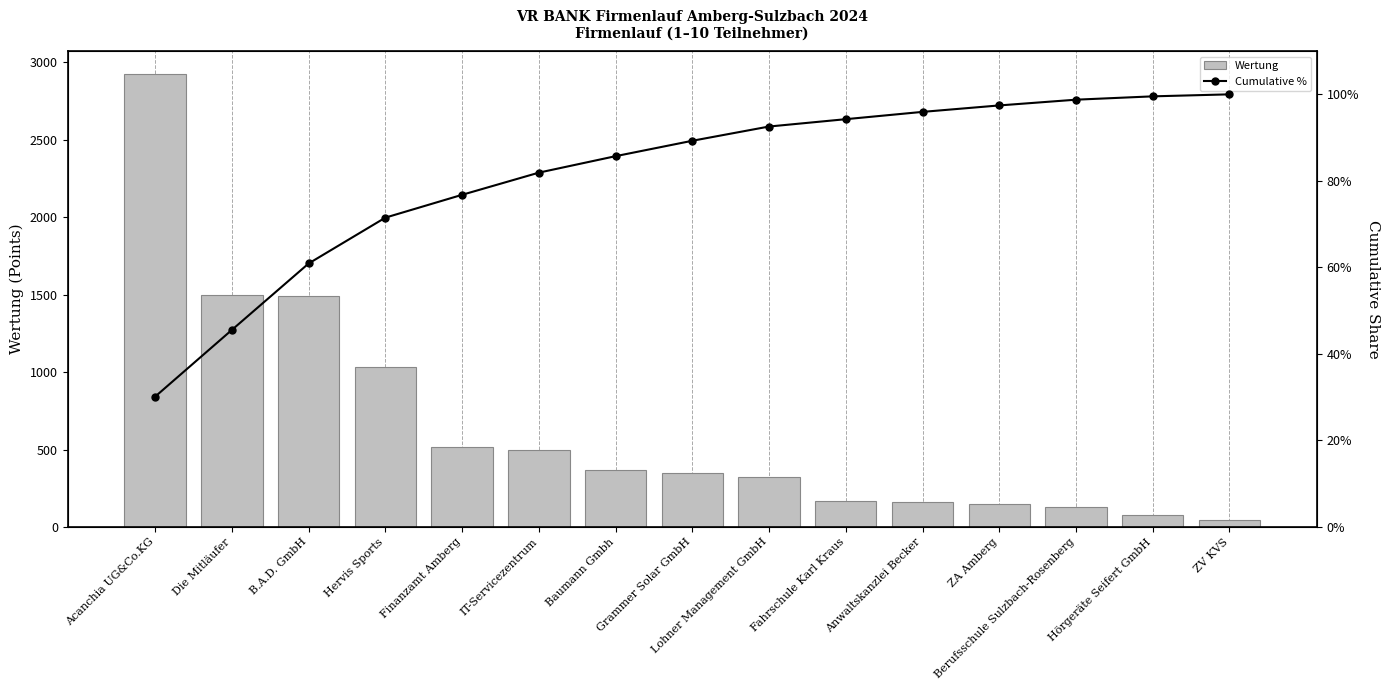

Reading right to left, extract all data points from this chart.

Wertung: ZV KVS=45.0	Hörgeräte Seifert GmbH=75.0	Berufsschule Sulzbach-Rosenberg=129.0	ZA Amberg=145.0	Anwaltskanzlei Becker=164.0	Fahrschule Karl Kraus=165.0	Lohner Management GmbH=320.0	Grammer Solar GmbH=346.0	Baumann Gmbh=370.0	IT-Servicezentrum=498.0	Finanzamt Amberg=513.0	Hervis Sports=1030.0	B.A.D. GmbH=1492.0	Die Mitläufer=1499.0	Acanchia UG&Co.KG=2927.0
Cumulative %: ZV KVS=100.0	Hörgeräte Seifert GmbH=99.5	Berufsschule Sulzbach-Rosenberg=98.8	ZA Amberg=97.4	Anwaltskanzlei Becker=95.9	Fahrschule Karl Kraus=94.3	Lohner Management GmbH=92.6	Grammer Solar GmbH=89.3	Baumann Gmbh=85.7	IT-Servicezentrum=81.9	Finanzamt Amberg=76.8	Hervis Sports=71.5	B.A.D. GmbH=60.9	Die Mitläufer=45.5	Acanchia UG&Co.KG=30.1